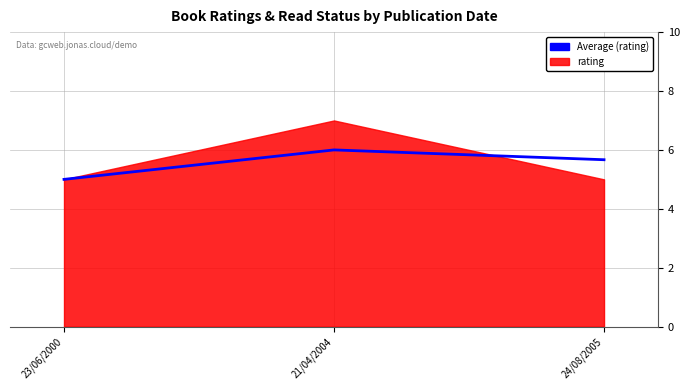

List the labels in order of value, largest first.

21/04/2004, 24/08/2005, 23/06/2000